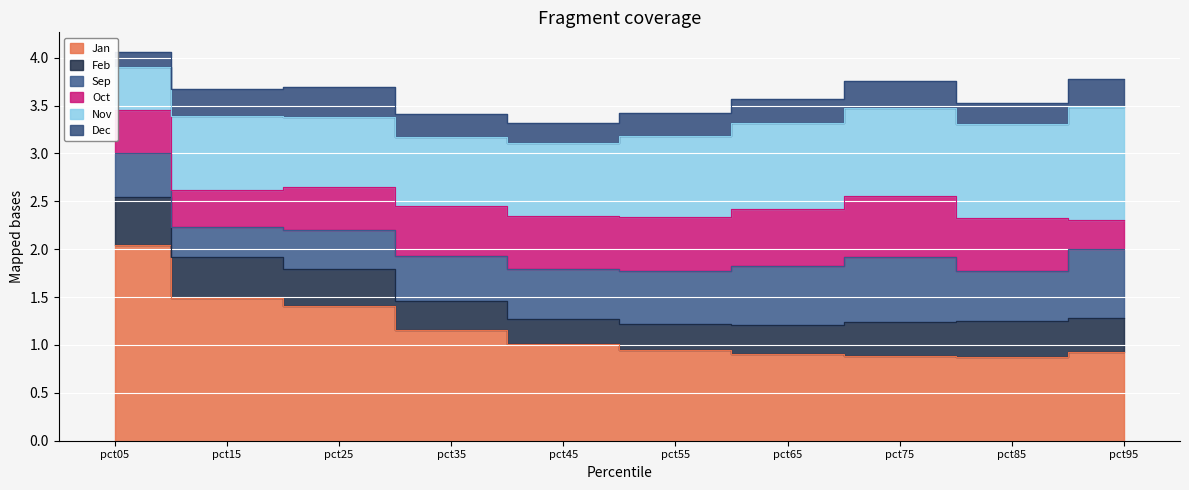

Rank the series by their maximum value, from highest to lowest.

Jan, Nov, Sep, Oct, Feb, Dec